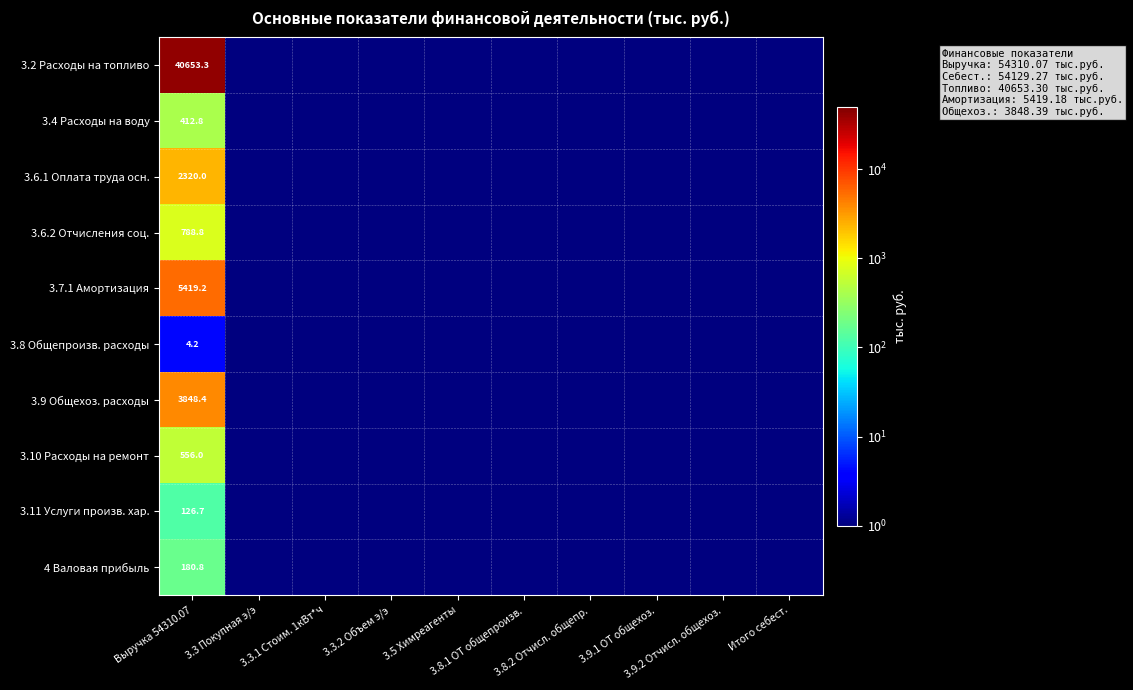

List the series in order of their peak value, lowest first.

3.8 Общепроизв. расходы, 3.11 Услуги произв. хар., 4 Валовая прибыль, 3.4 Расходы на воду, 3.10 Расходы на ремонт, 3.6.2 Отчисления соц., 3.6.1 Оплата труда осн., 3.9 Общехоз. расходы, 3.7.1 Амортизация, 3.2 Расходы на топливо